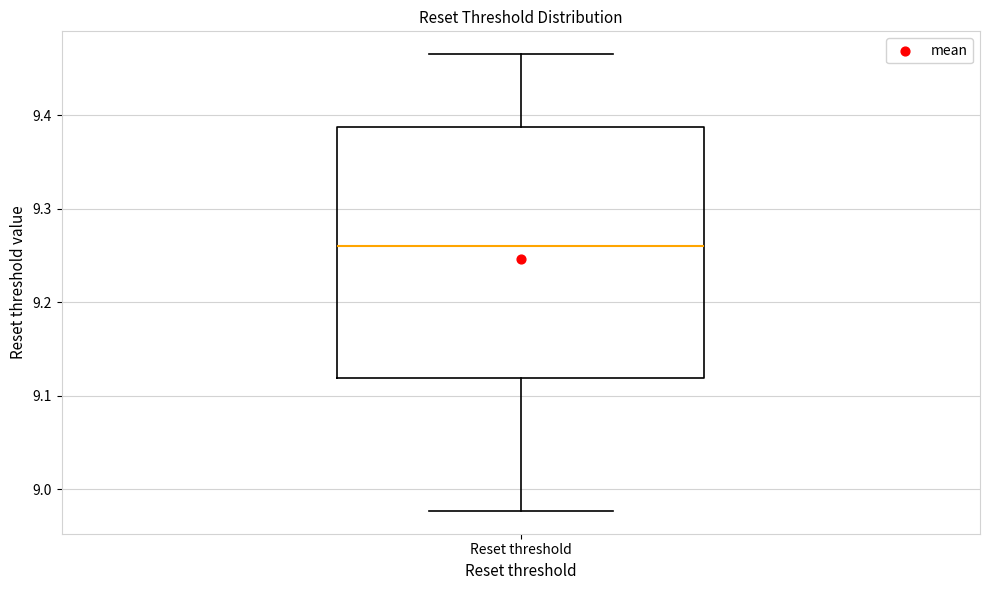

Where does the lower whisker of the box for Reset threshold end on the y-axis? The values are not printed on the chart, so give them approximately, as read against the axis.

8.98